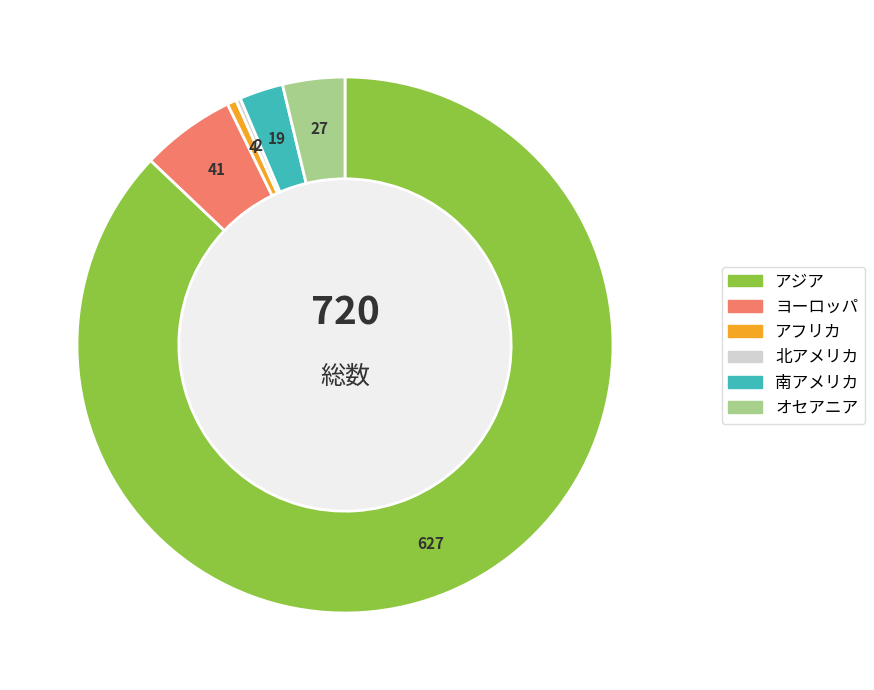

Combined, do オセアニア and ヨーロッパ account for over 50%?

No